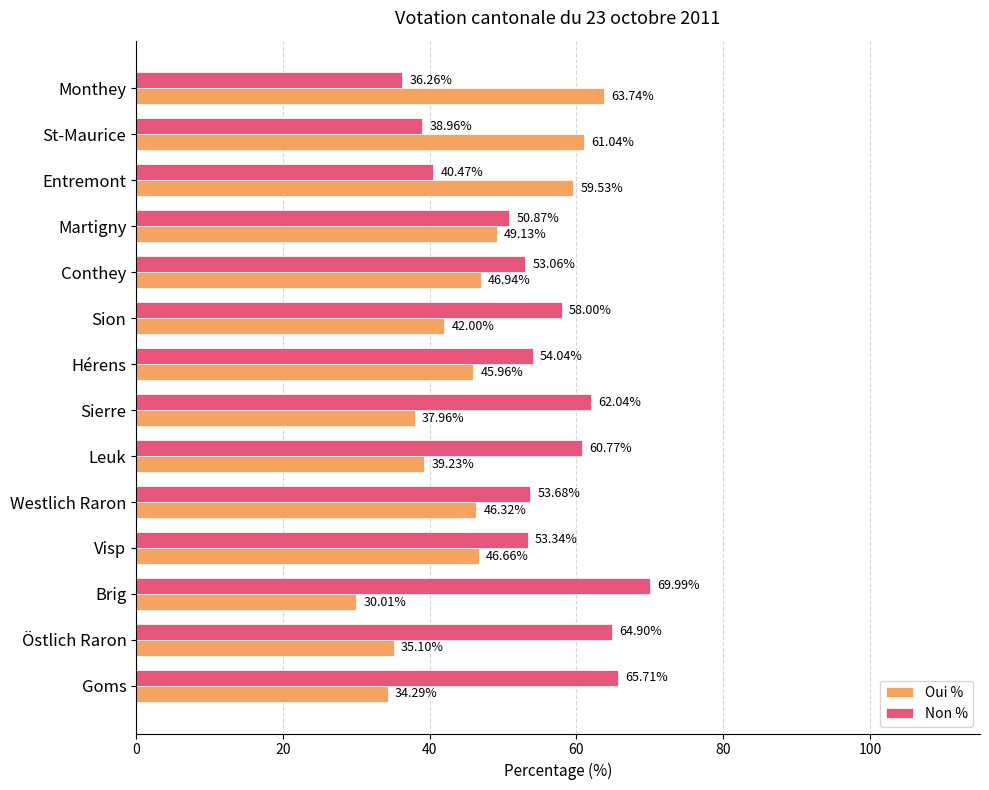

What is the sum of all Oui % values?

637.9